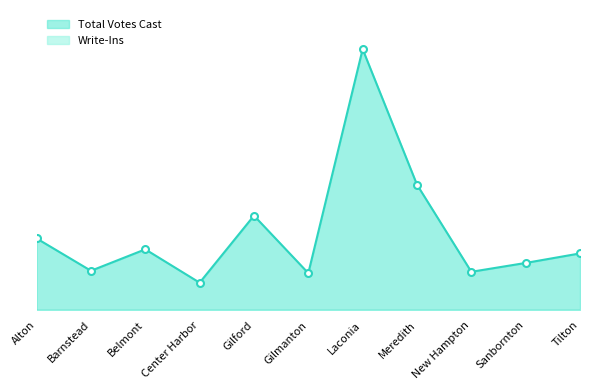

Reading left to right, extract all data points from this chart.

211	116	179	81	278	109	767	369	113	139	167